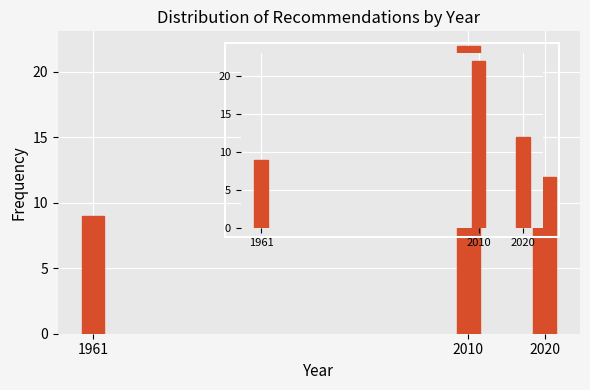

Reading left to right, transcribe all the data shown in this chart.

9	22	12